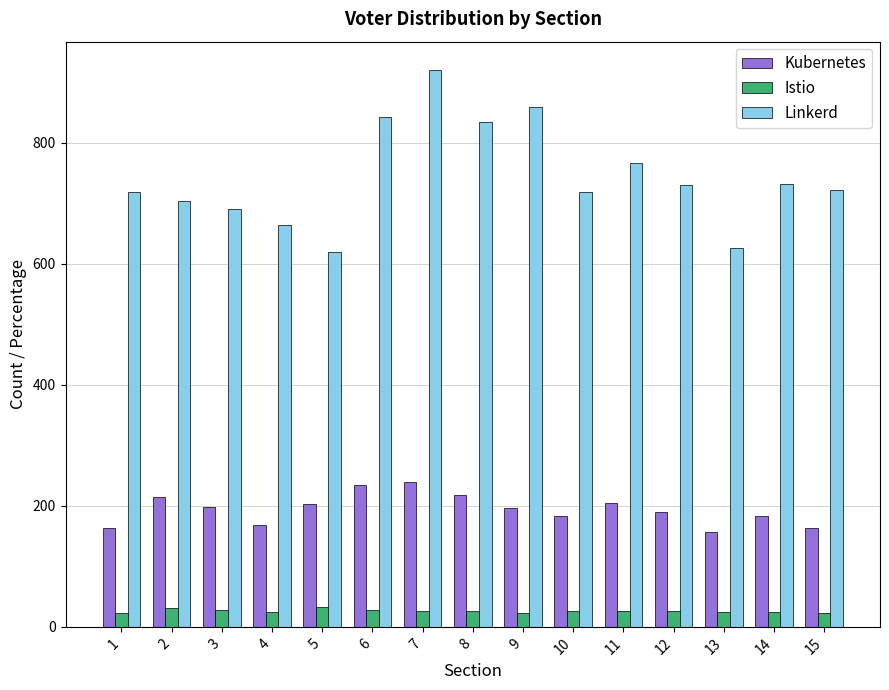

What is the smallest value displayed?

22.6